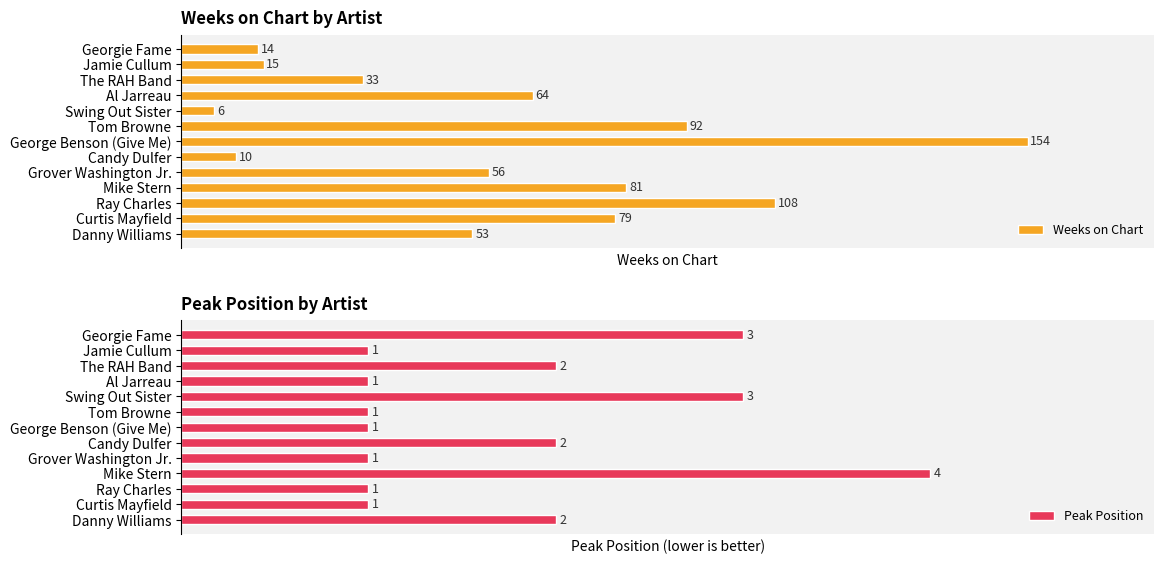

List the series in order of their peak value, highest first.

Average Weeks on Chart, Peak Position